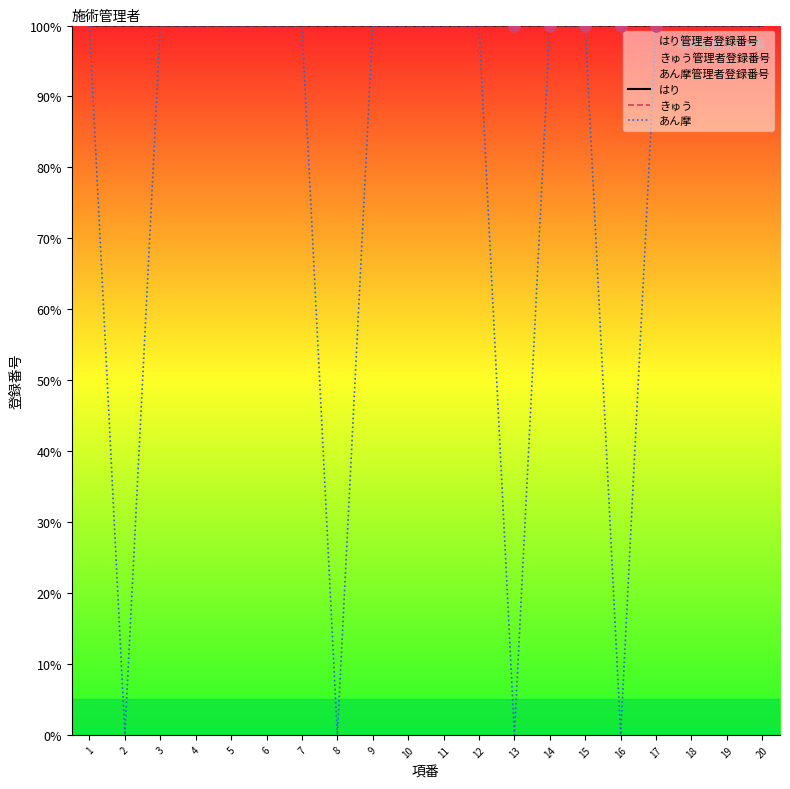

Which series reaches the maximum Y coordinate?

はり